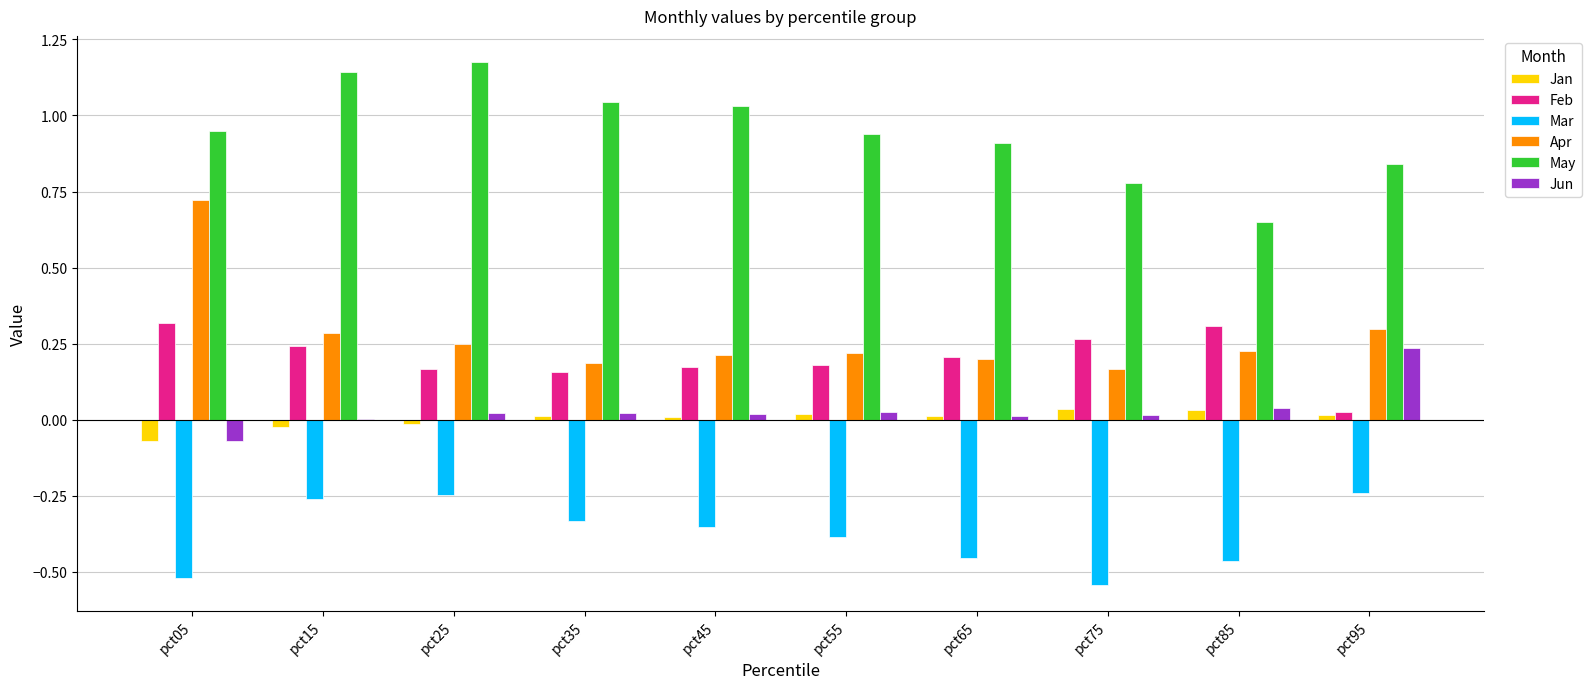

Between pct05 and pct45, which series saw the biggest shift?

Apr